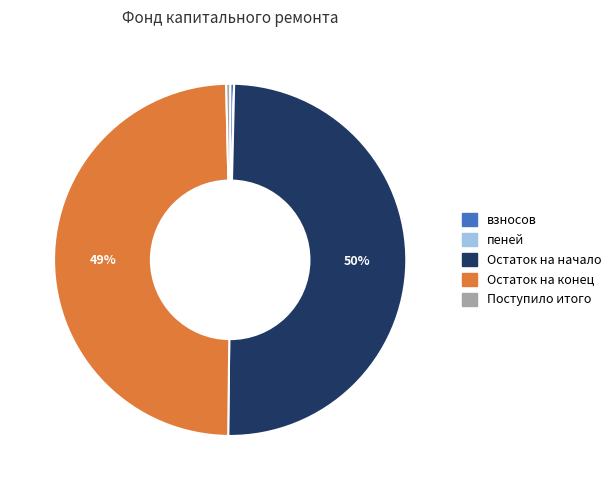

Which has a higher value, Поступило итого or Остаток на начало?

Остаток на начало